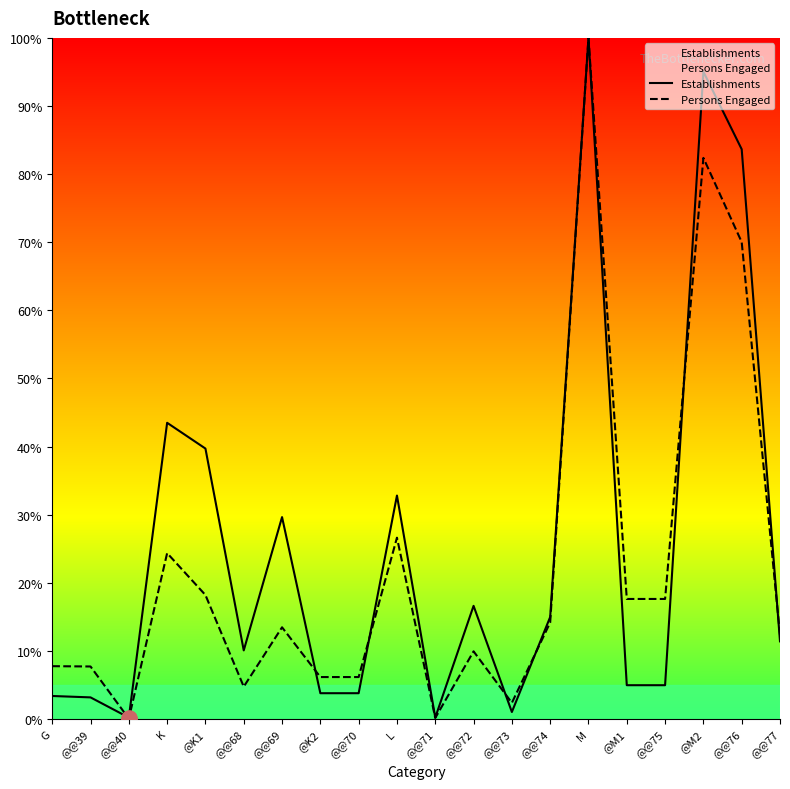

Which series reaches the maximum Y coordinate?

Establishments